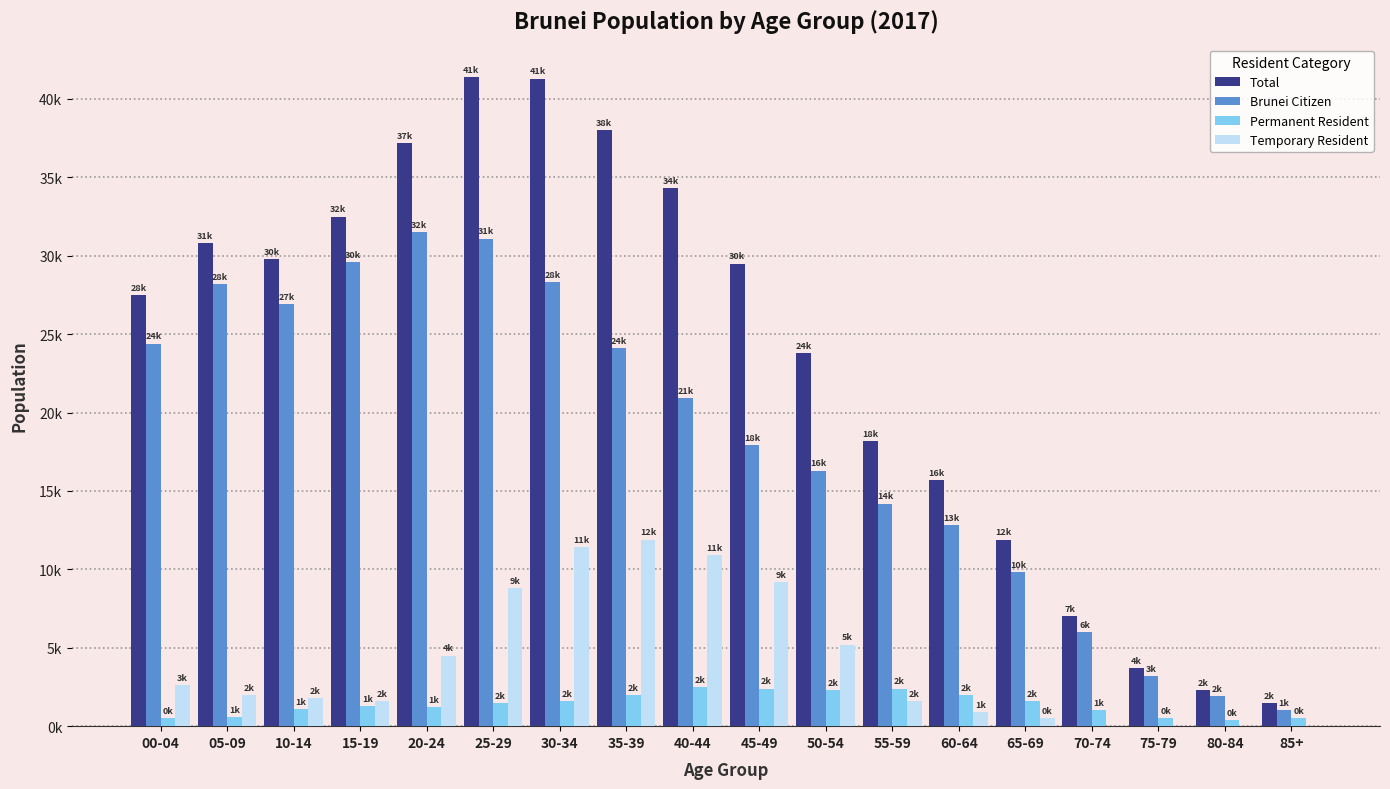

At which label does Permanent Resident first exceed 1500?

30-34